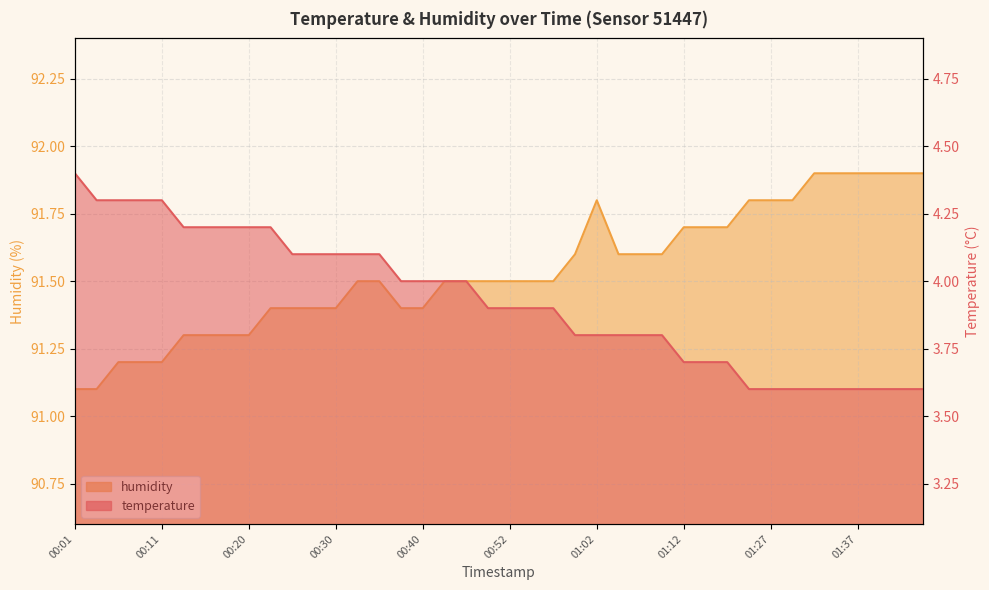

Which has a higher value, 00:25 or 01:32?

00:25